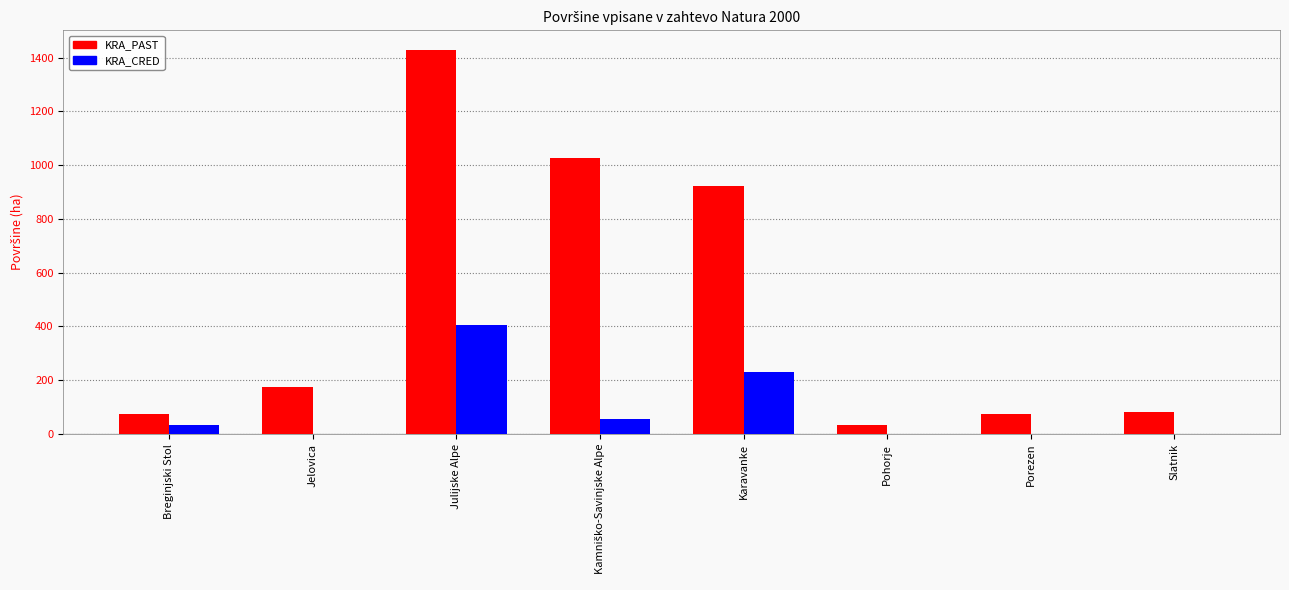

Which label corresponds to the largest value in the chart?

Julijske Alpe